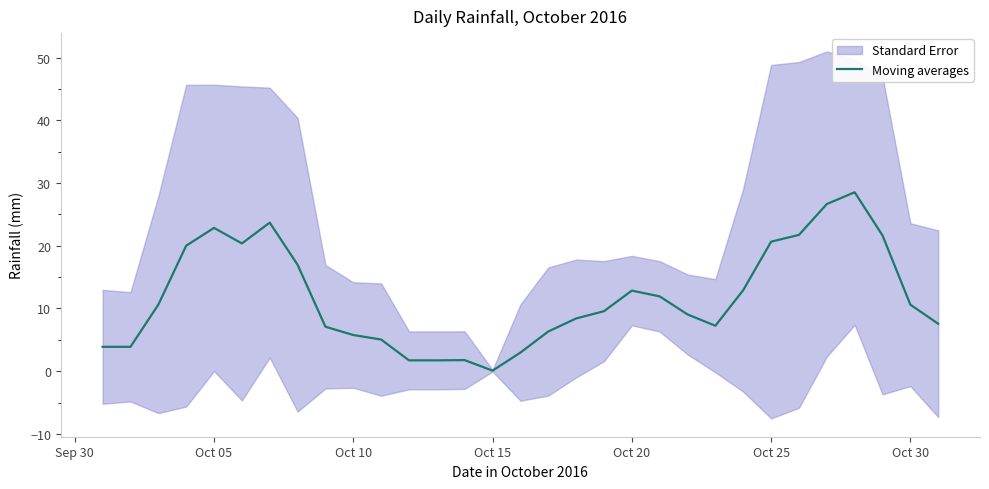

How many data points does each series have?

31